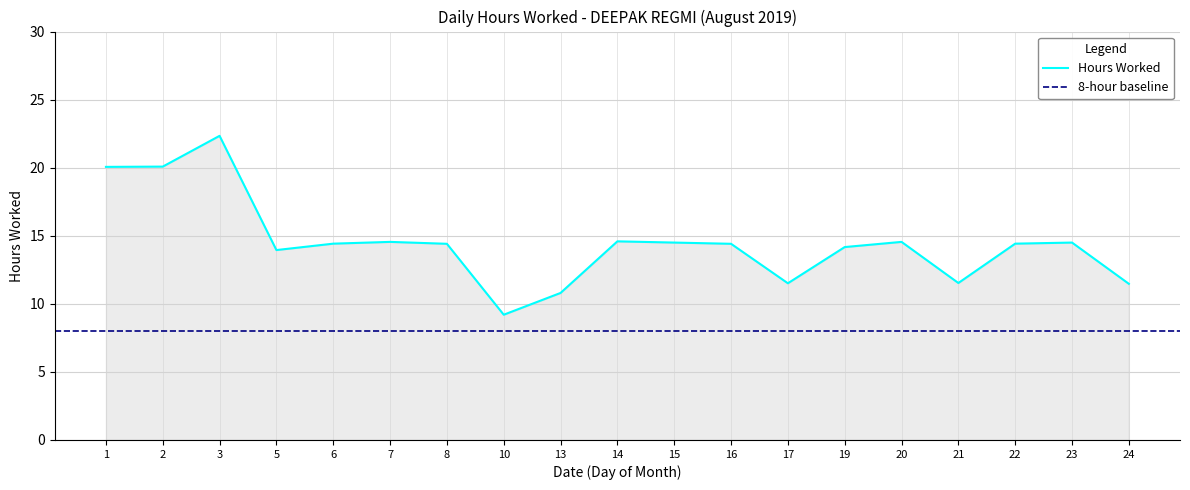

Reading right to left, what are all the values shown in this chart?

11.5	14.5	14.4	11.5	14.6	14.2	11.5	14.4	14.5	14.6	10.8	9.2	14.4	14.6	14.4	13.9	22.3	20.1	20.1